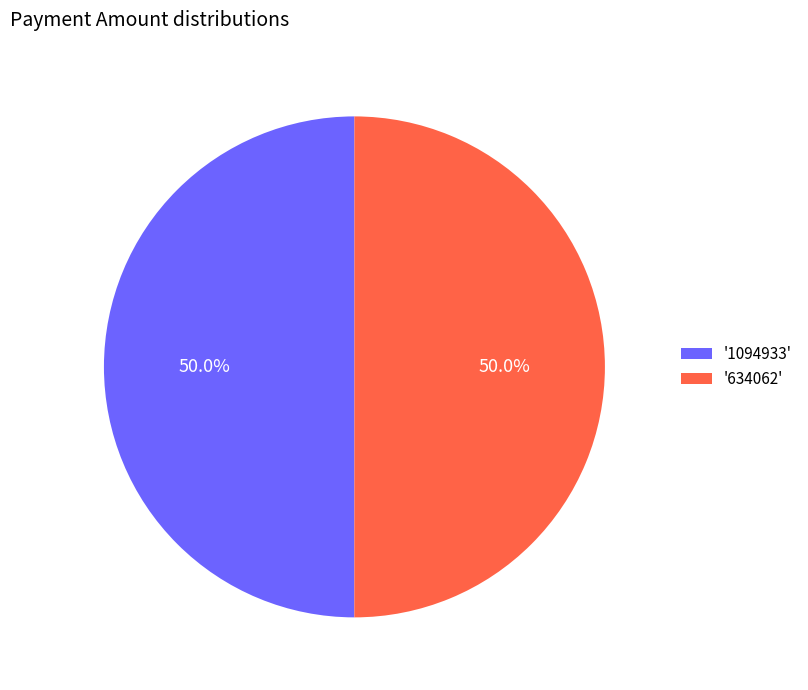

To the nearest percent, what is the average slice percentage?

50%